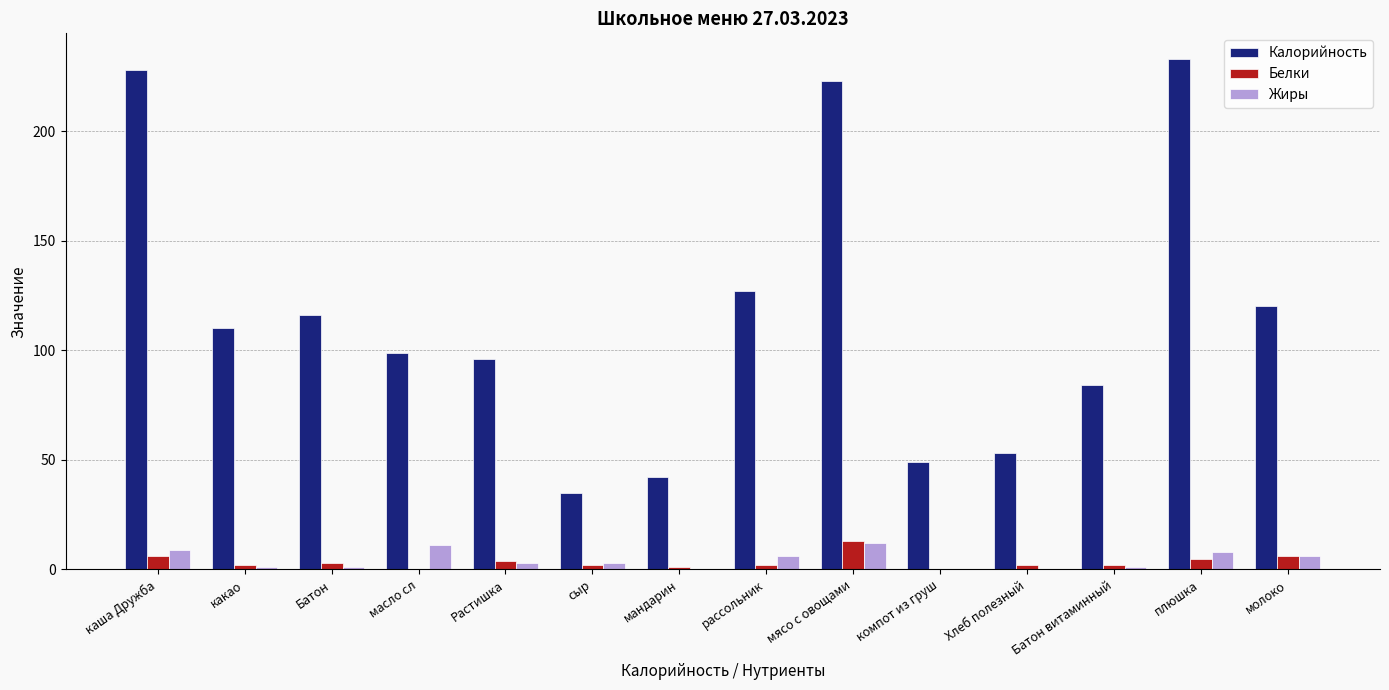

True or false: Белки has a value of 1 at мандарин.

True